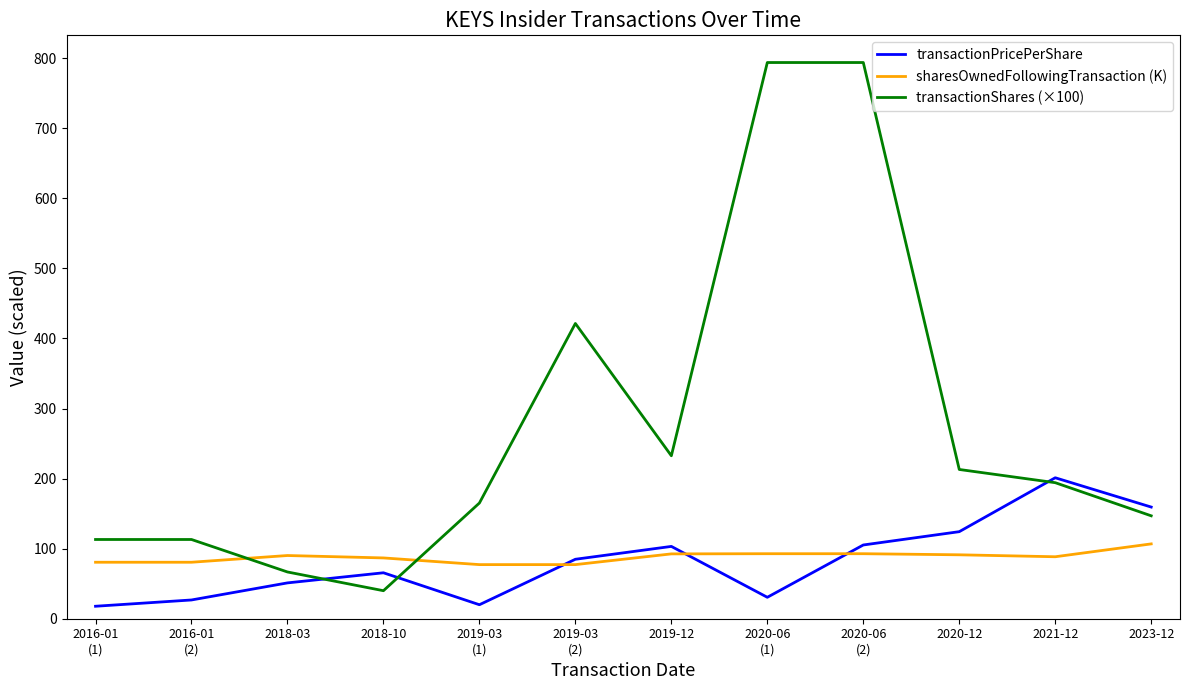

Which series has the widest spread of values?

transactionShares (×100)